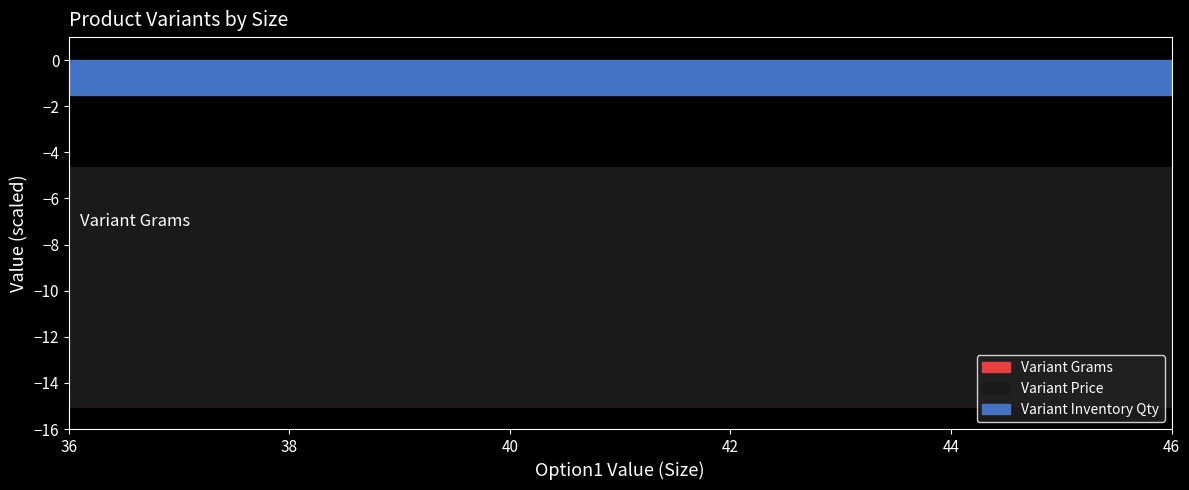

List the labels in order of Variant Price value, largest first.

36, 38, 40, 42, 44, 46